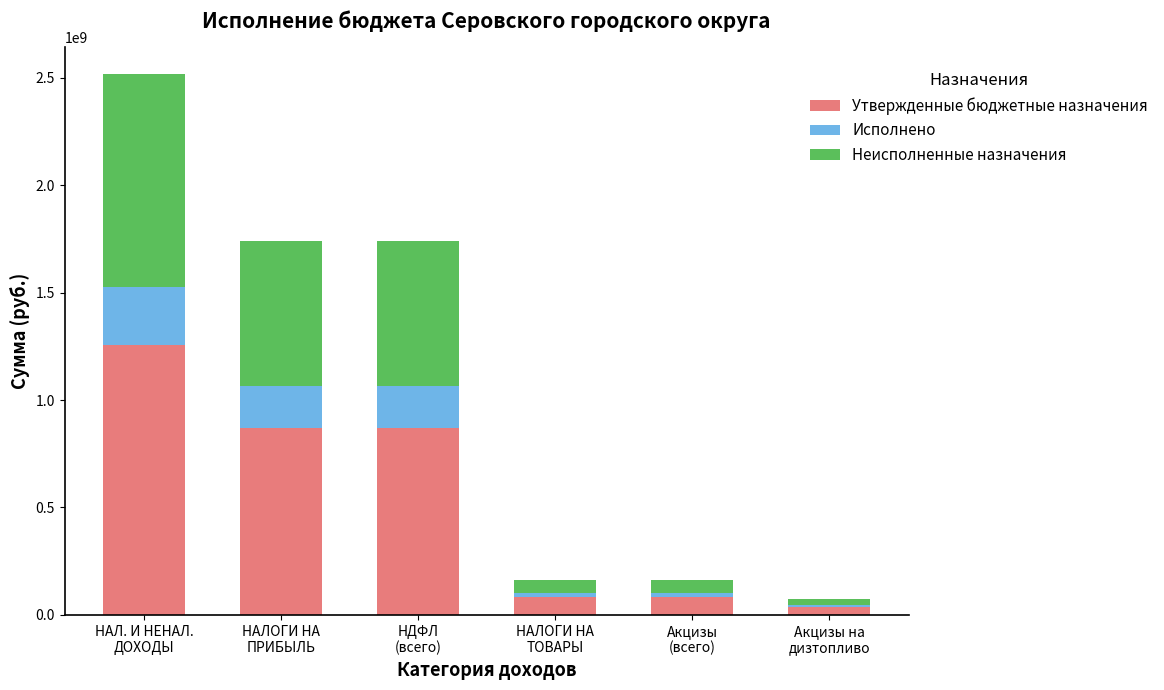

What is the highest value of the Утвержденные бюджетные назначения series?

1257130547.0